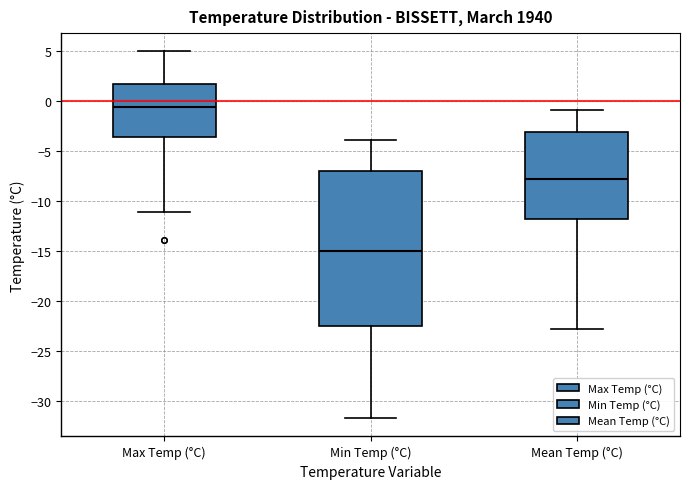

Where is the upper edge of the box for Min Temp (°C) on the y-axis? The values are not printed on the chart, so give them approximately, as read against the axis.

-7.0